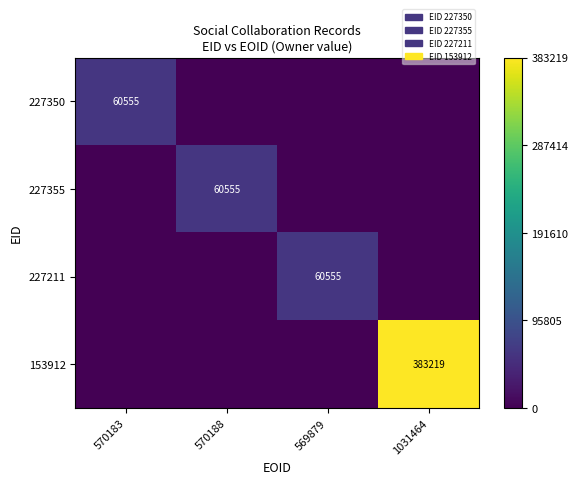

The value of 227355 at 570188 is 37320. True or false?

False